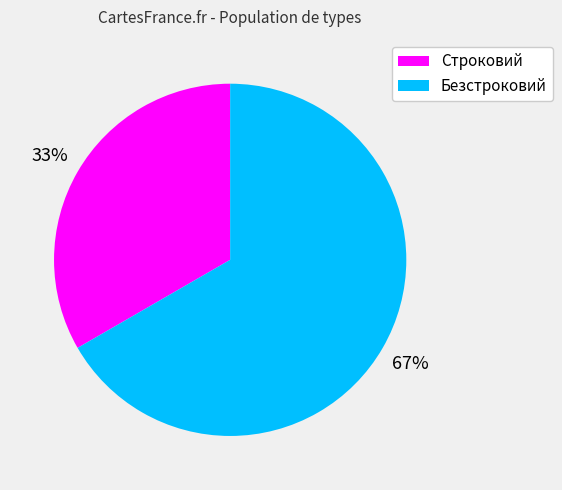

To the nearest percent, what is the combined percentage of Строковий and Безстроковий?

100%